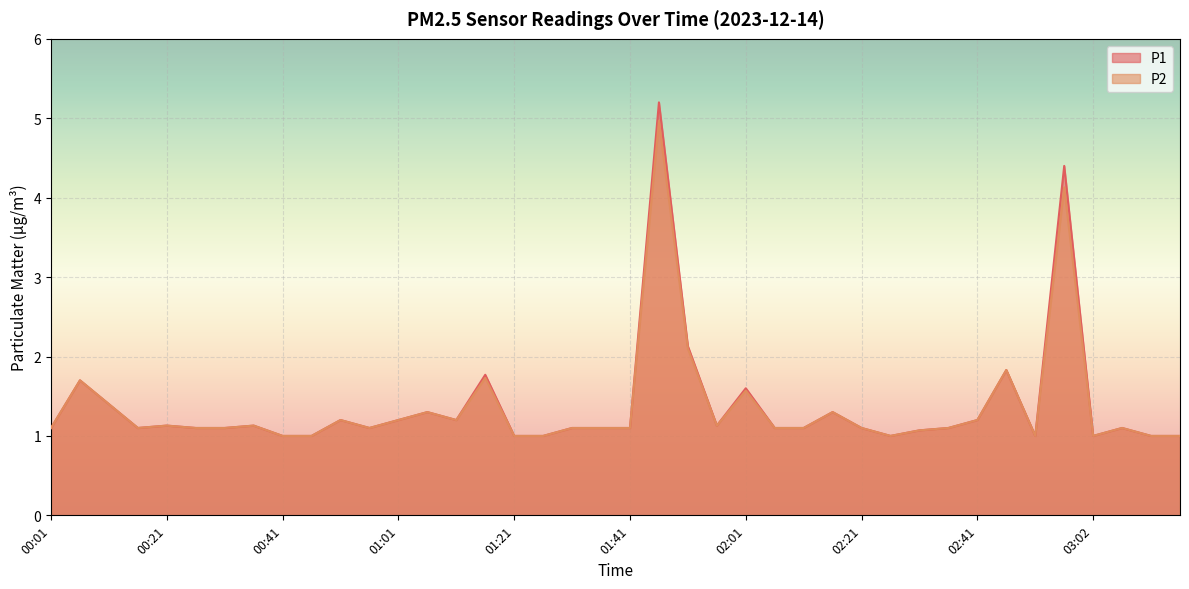

How many data points in P1 are above 1?

31